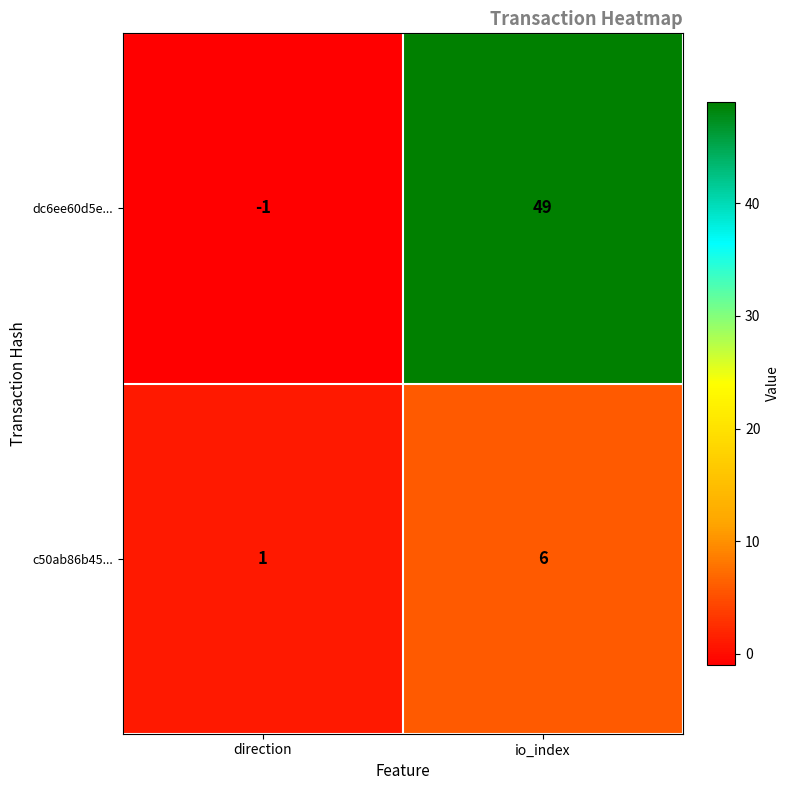

Which series has the widest spread of values?

dc6ee60d5e...